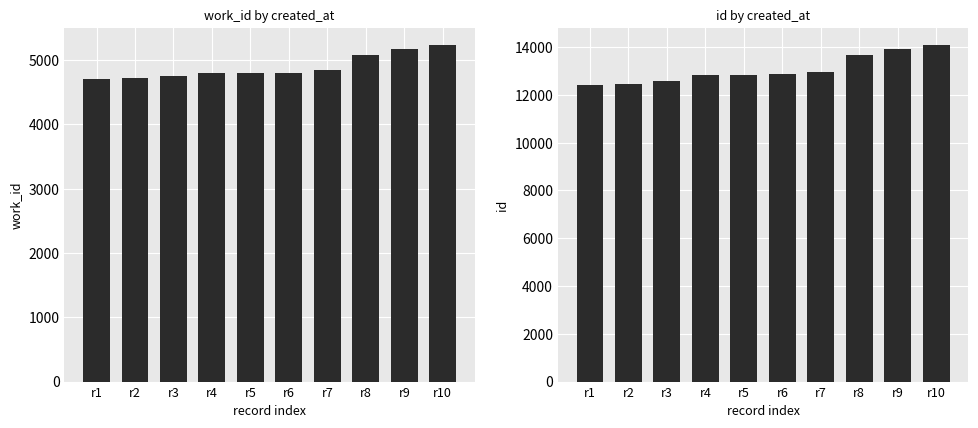

What is the total value across all series at r1?

17136